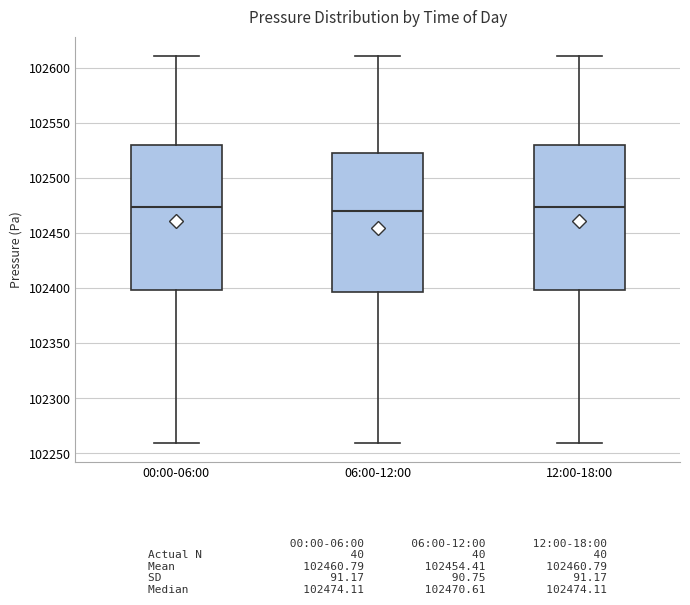

Reading left to right, transcribe this box plot: for each box, give where its median line is, the range the box spans, and where its two whiskers end, as read against the y-axis. The values are not printed on the chart, so give them approximately, as read against the axis.

00:00-06:00: median 102475, box 102400 to 102530, whiskers 102260 to 102610
06:00-12:00: median 102470, box 102395 to 102525, whiskers 102260 to 102610
12:00-18:00: median 102475, box 102400 to 102530, whiskers 102260 to 102610